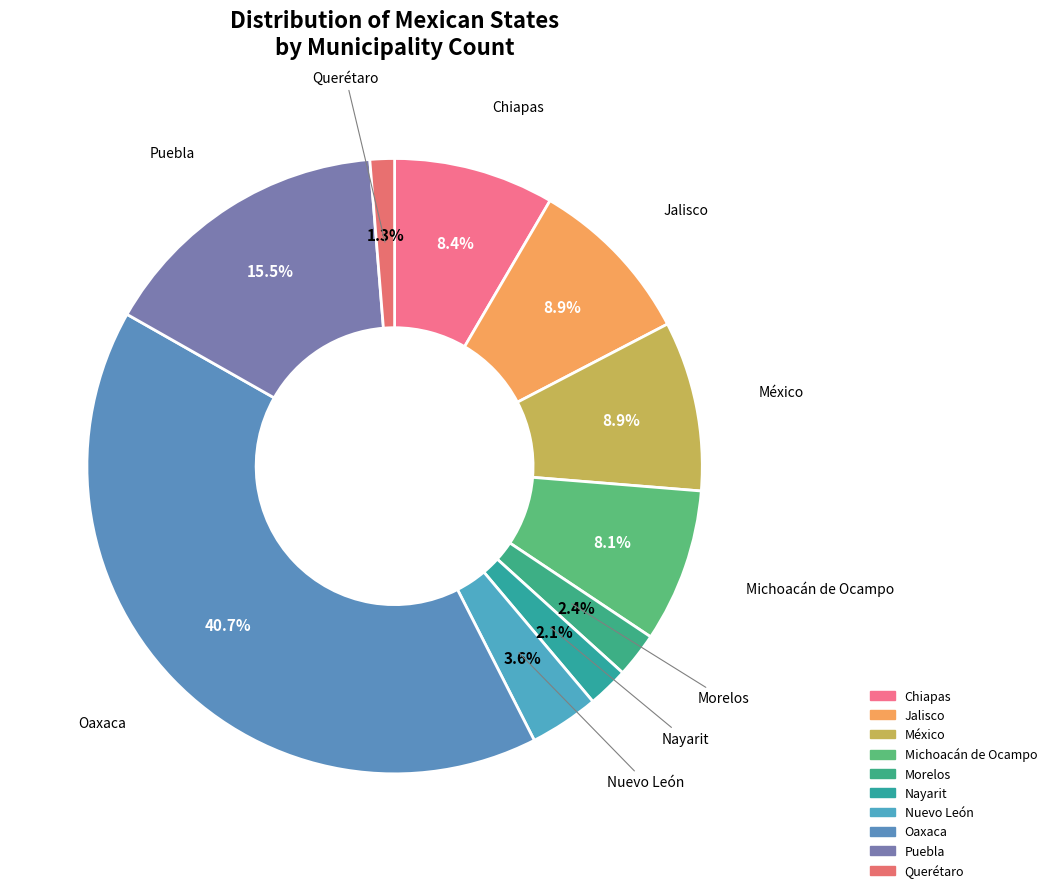

Between Chiapas and Oaxaca, which is larger?

Oaxaca